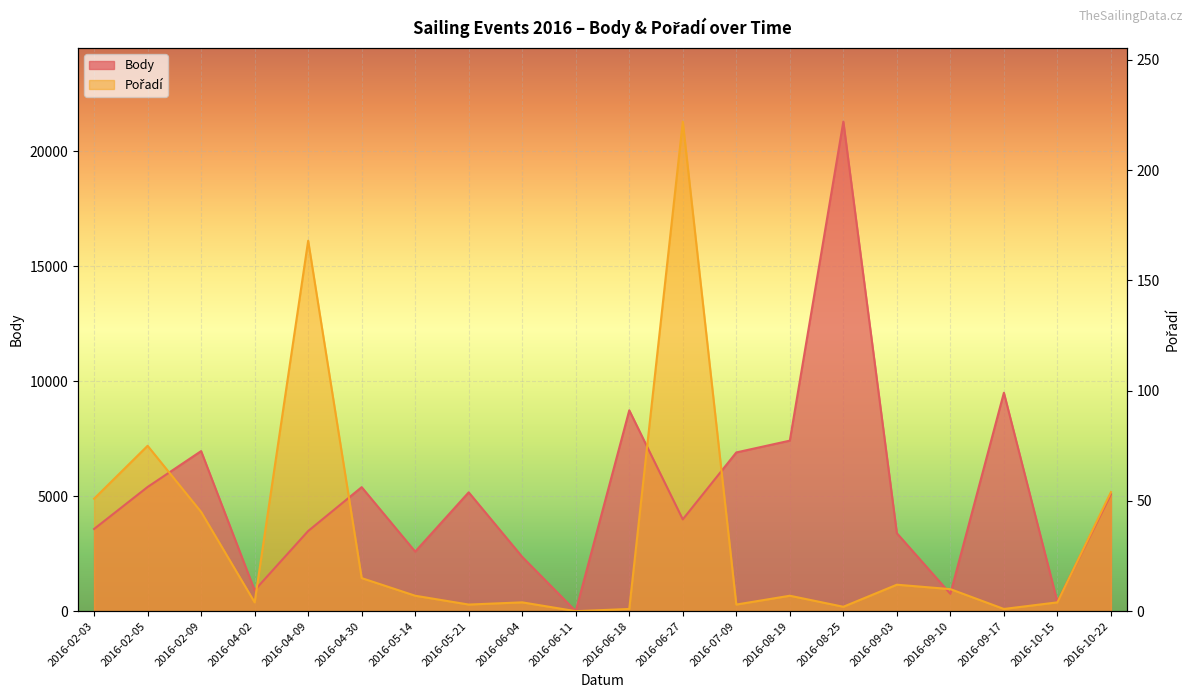

How many positive values does the Body series have?

19